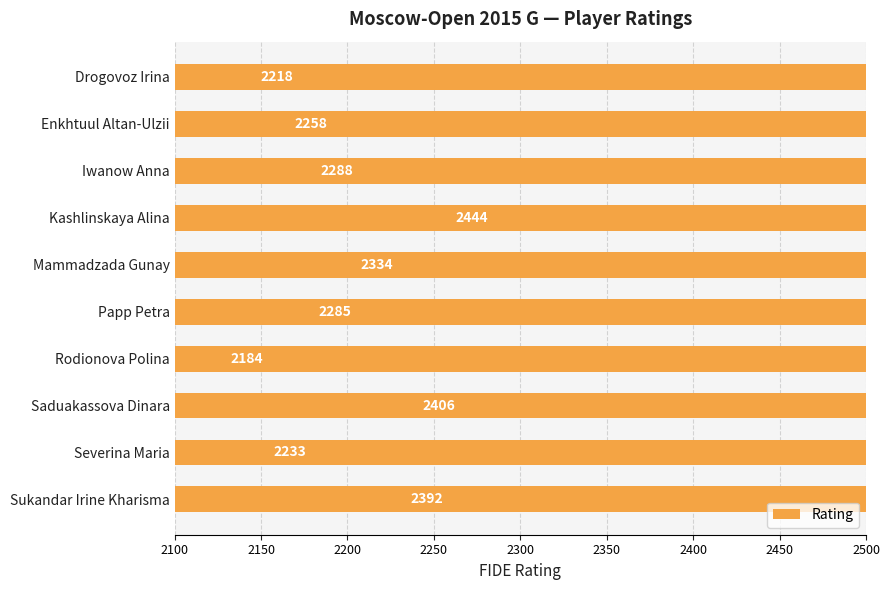

True or false: the data shows 2285 at Papp Petra.

True